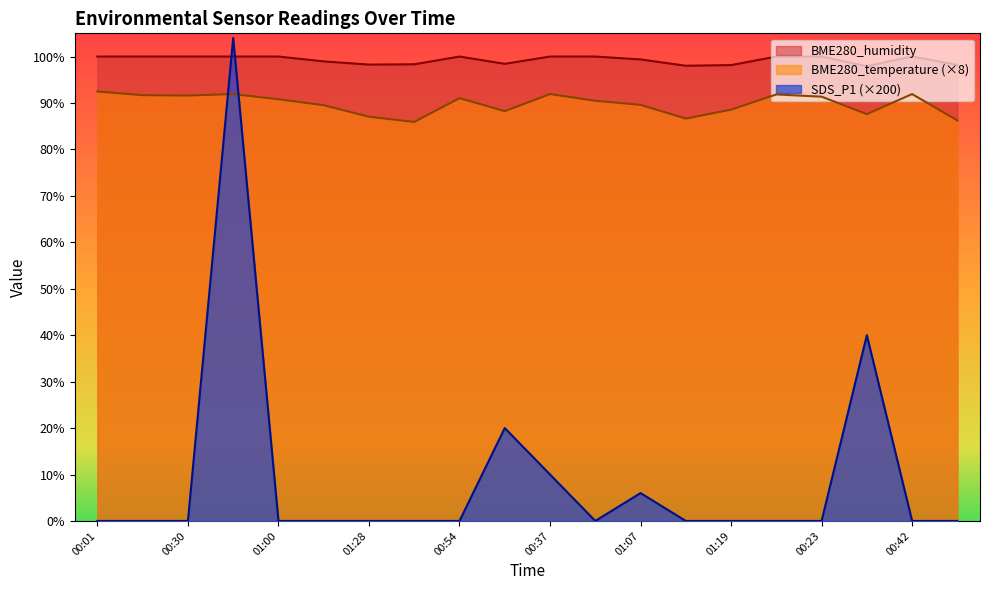

Reading left to right, transcribe all the data shown in this chart.

BME280_temperature: 00:01=92.5	00:16=91.7	00:30=91.6	00:45=91.9	01:00=90.8	01:14=89.5	01:28=87.0	01:36=85.9	00:54=91.0	01:21=88.2	00:37=91.9	00:52=90.5	01:07=89.6	01:31=86.6	01:19=88.6	00:08=91.8	00:23=91.4	01:26=87.6	00:42=91.9	01:33=86.2
BME280_humidity: 00:01=100.0	00:16=100.0	00:30=100.0	00:45=100.0	01:00=100.0	01:14=99.0	01:28=98.3	01:36=98.3	00:54=100.0	01:21=98.4	00:37=100.0	00:52=100.0	01:07=99.4	01:31=98.0	01:19=98.2	00:08=100.0	00:23=100.0	01:26=97.9	00:42=100.0	01:33=98.2
SDS_P1: 00:01=0.0	00:16=0.0	00:30=0.0	00:45=104.0	01:00=0.0	01:14=0.0	01:28=0.0	01:36=0.0	00:54=0.0	01:21=20.0	00:37=10.0	00:52=0.0	01:07=6.0	01:31=0.0	01:19=0.0	00:08=0.0	00:23=0.0	01:26=40.0	00:42=0.0	01:33=0.0